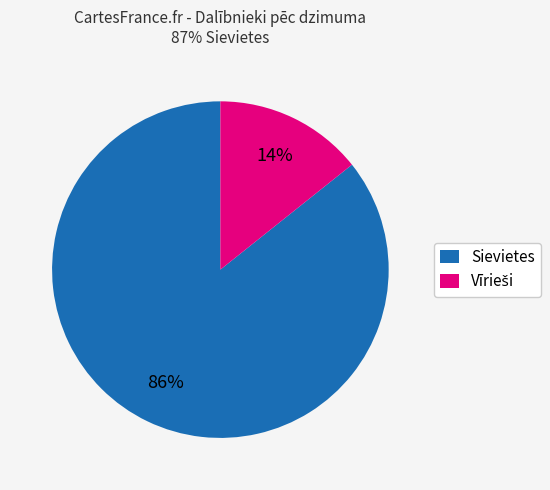

Is it true that Sievietes is 86% of the pie?

True